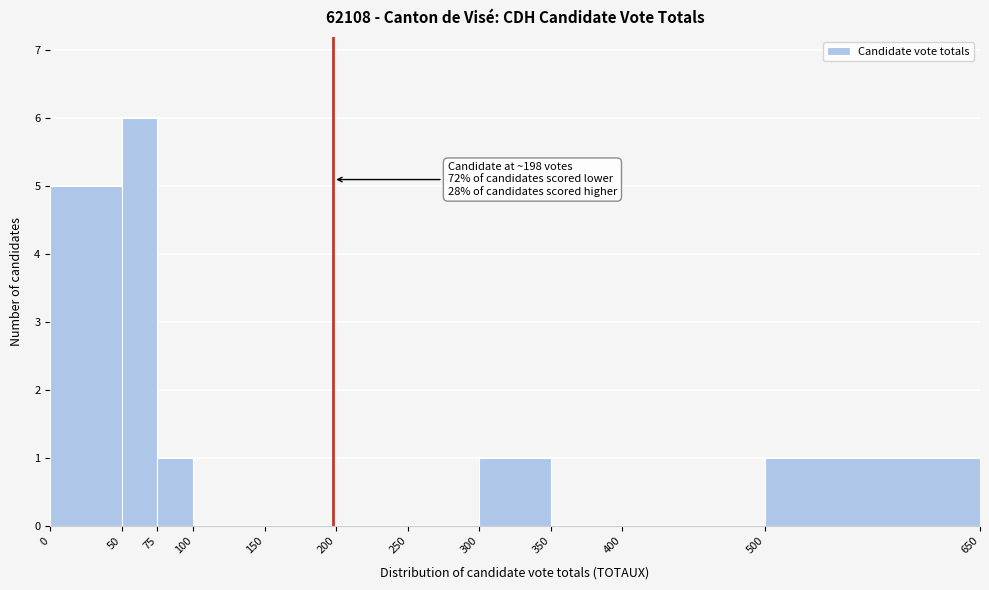

Which range on the x-axis has the tallest bar?

50 to 75